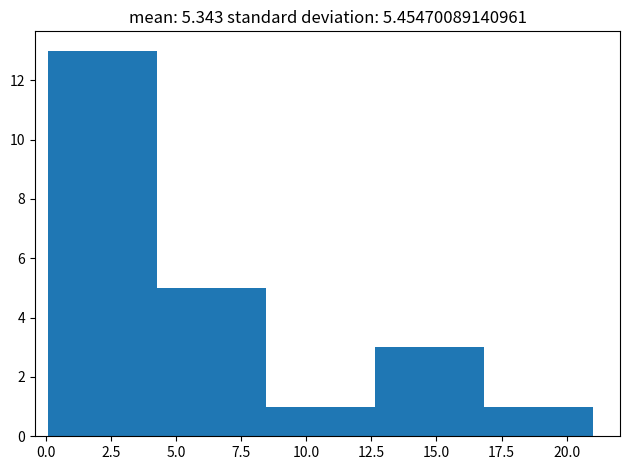

Reading left to right, list every bar in this chart as the range it spans on the x-axis followed by its height. Neither the bar edges nor the heights are printed on the chart, so give them approximately, as read against the axes.

0.0 to 4.5: 13
4.5 to 8.5: 5
8.5 to 12.5: 1
12.5 to 17.0: 3
17.0 to 21.0: 1